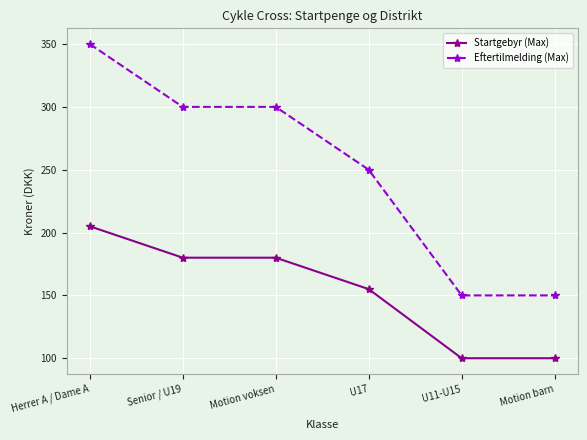

At how many categories does at least one series exceed 344?

1